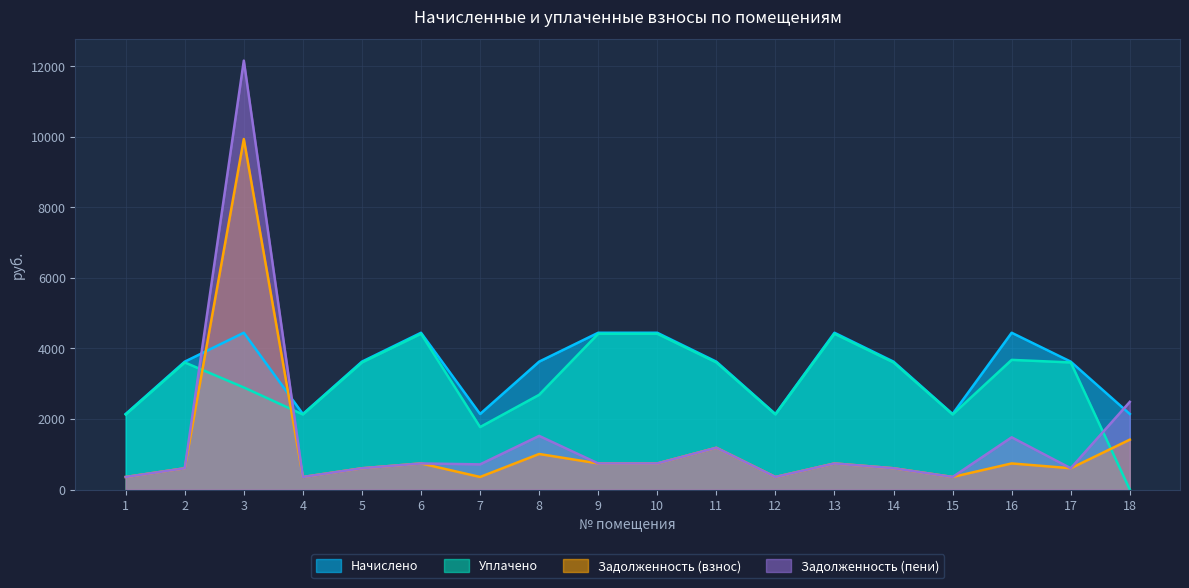

Where does the Задолженность (пени) series first go above 740?

3